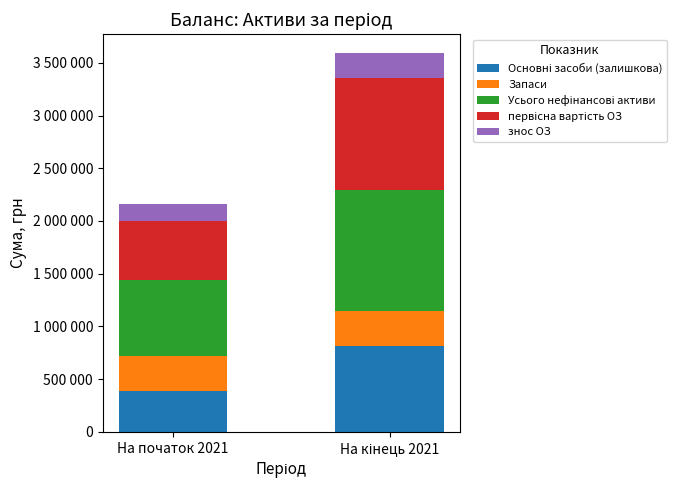

Which series has the largest total across all categories?

Усього нефінансові активи